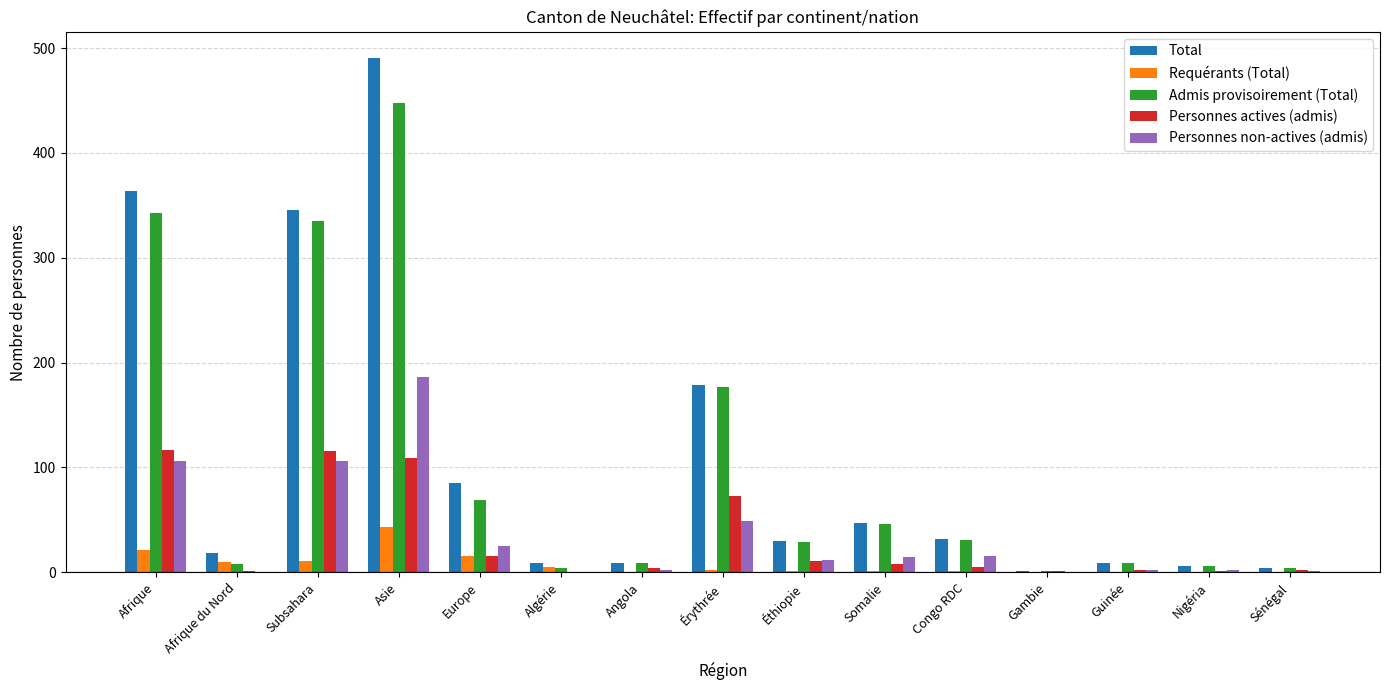

Which series has the widest spread of values?

Total